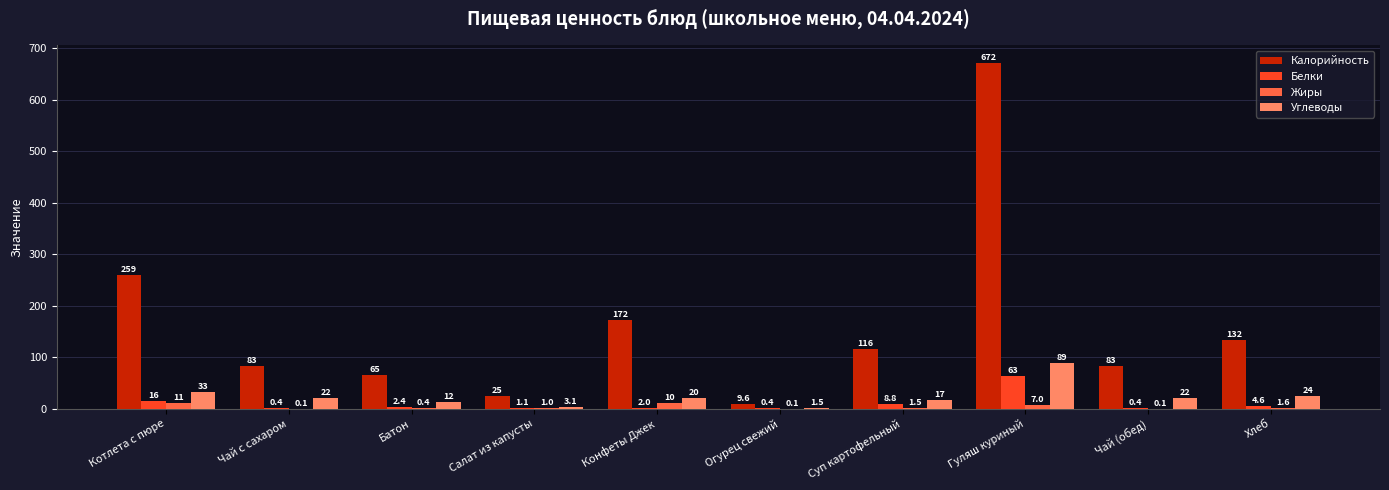

Reading right to left, list all the values displayed in this chart.

Калорийность: Хлеб=132.5	Чай (обед)=83.4	Гуляш куриный=671.7	Суп картофельный=115.5	Огурец свежий=9.6	Конфеты Джек=172.3	Салат из капусты=25.4	Батон=64.8	Чай с сахаром=83.4	Котлета с пюре=258.6
Белки: Хлеб=4.6	Чай (обед)=0.4	Гуляш куриный=62.6	Суп картофельный=8.8	Огурец свежий=0.4	Конфеты Джек=2.0	Салат из капусты=1.1	Батон=2.4	Чай с сахаром=0.4	Котлета с пюре=15.7
Жиры: Хлеб=1.6	Чай (обед)=0.1	Гуляш куриный=7.0	Суп картофельный=1.5	Огурец свежий=0.1	Конфеты Джек=10.4	Салат из капусты=1.0	Батон=0.4	Чай с сахаром=0.1	Котлета с пюре=11.0
Углеводы: Хлеб=24.5	Чай (обед)=21.6	Гуляш куриный=89.4	Суп картофельный=17.3	Огурец свежий=1.5	Конфеты Джек=19.8	Салат из капусты=3.1	Батон=12.5	Чай с сахаром=21.6	Котлета с пюре=32.8